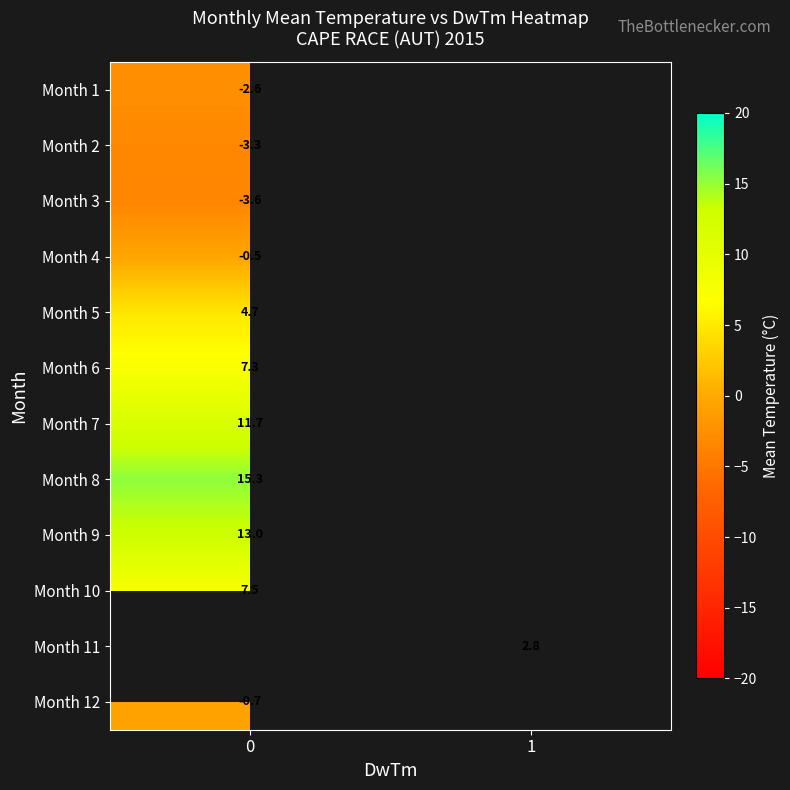

What is the maximum value shown in the chart?

15.3